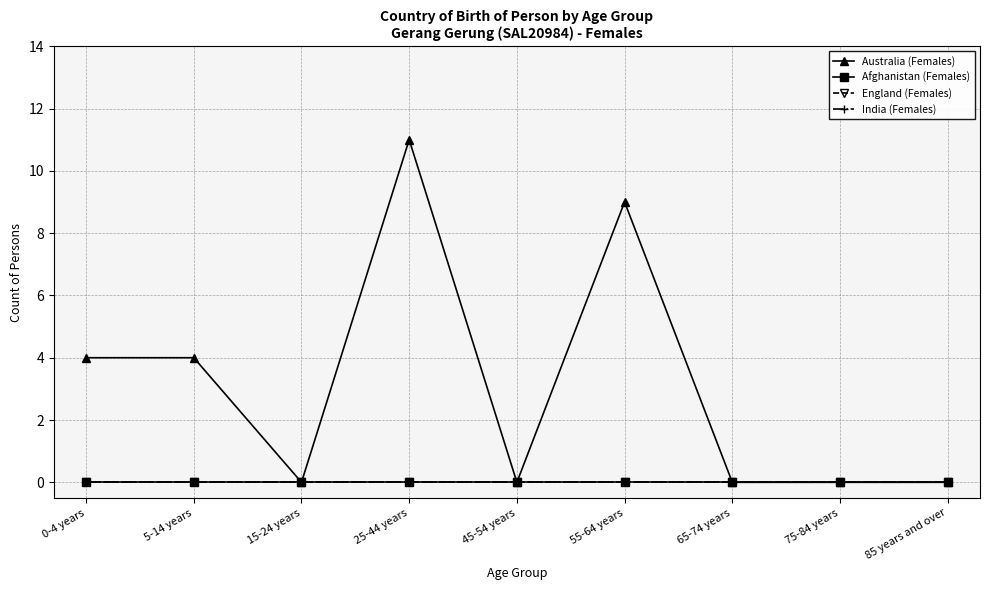

True or false: Afghanistan (Females) and Australia (Females) cross at least once.

False